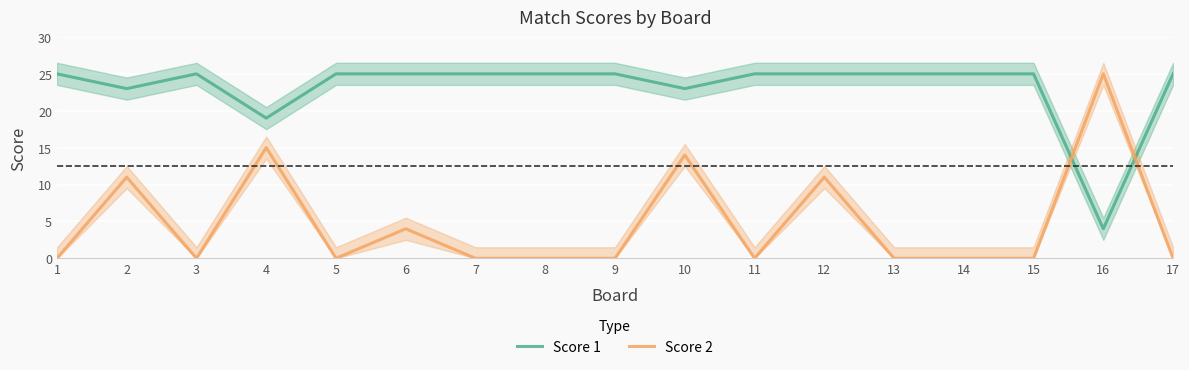

Is it true that Score 2 equals -13 at 3?

False